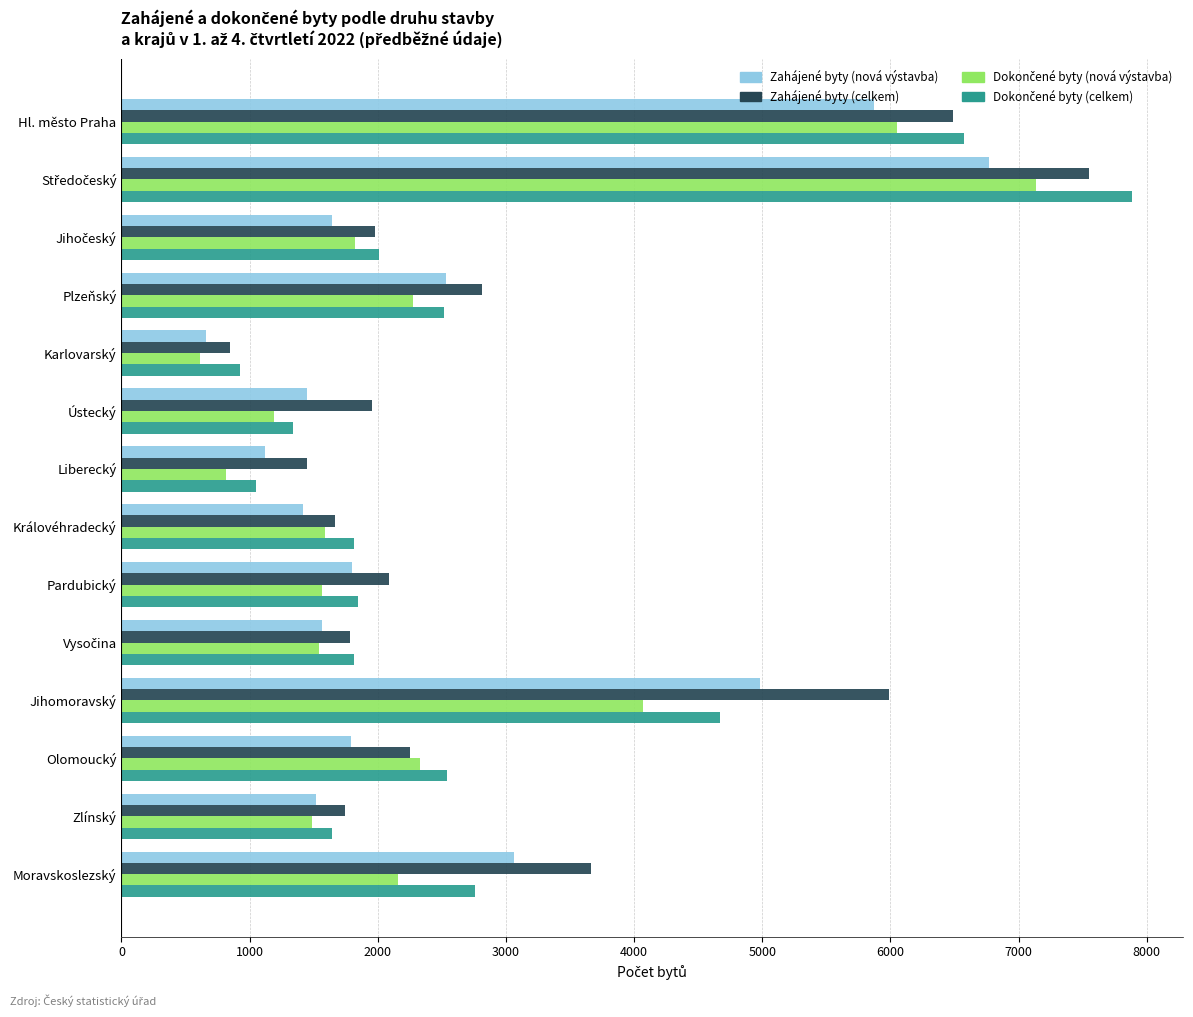

How many categories are shown in the chart?

14